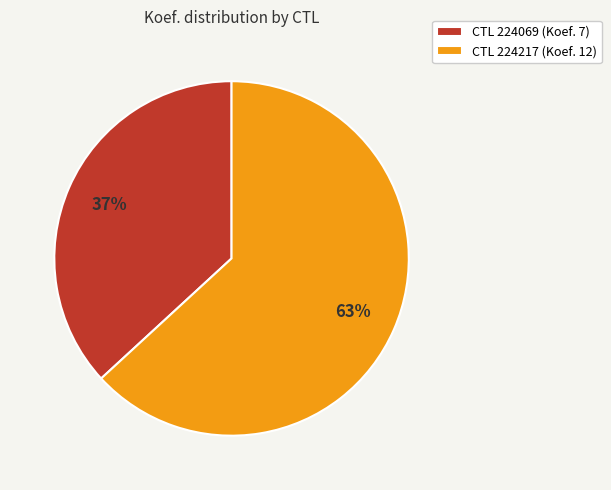

Do CTL 224069 (Koef. 7) and CTL 224217 (Koef. 12) together represent more than half of the pie?

Yes